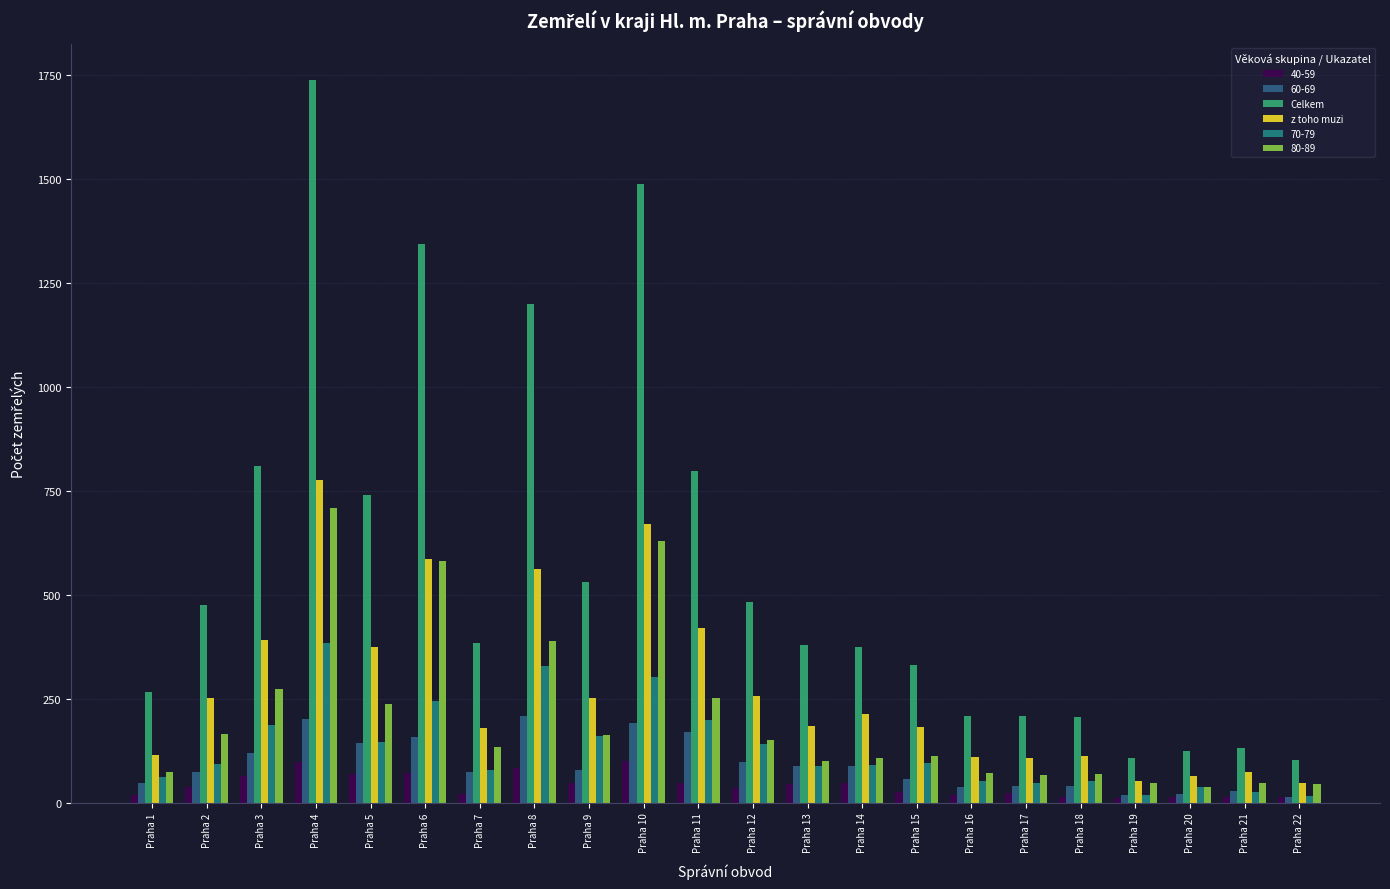

What is the total value across all series at Praha 21?

319